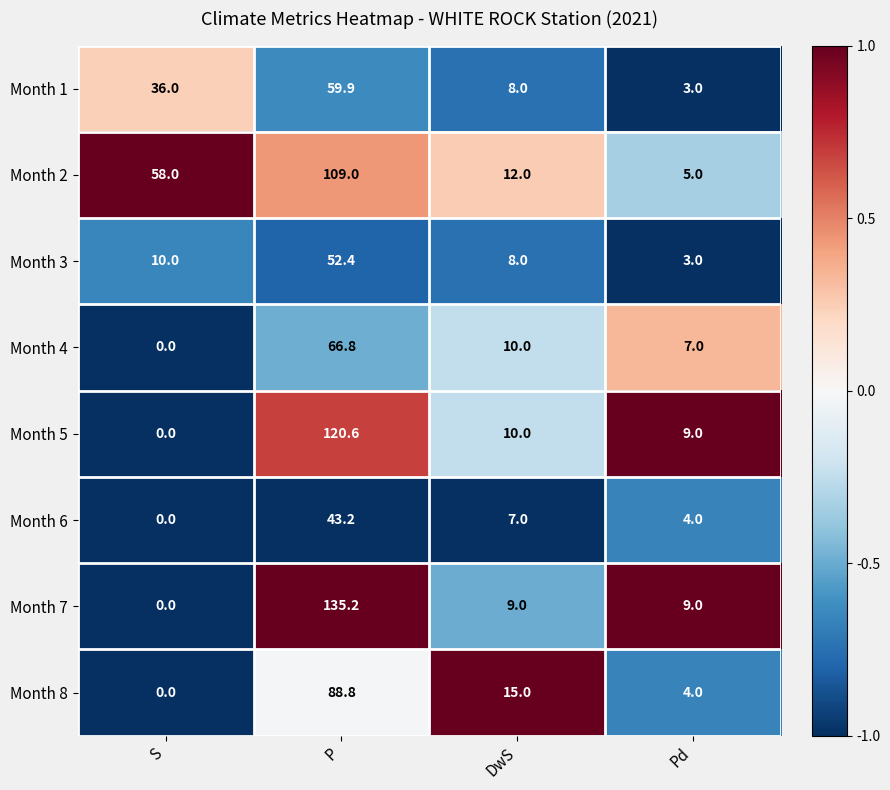

What is the maximum value shown in the chart?

135.2